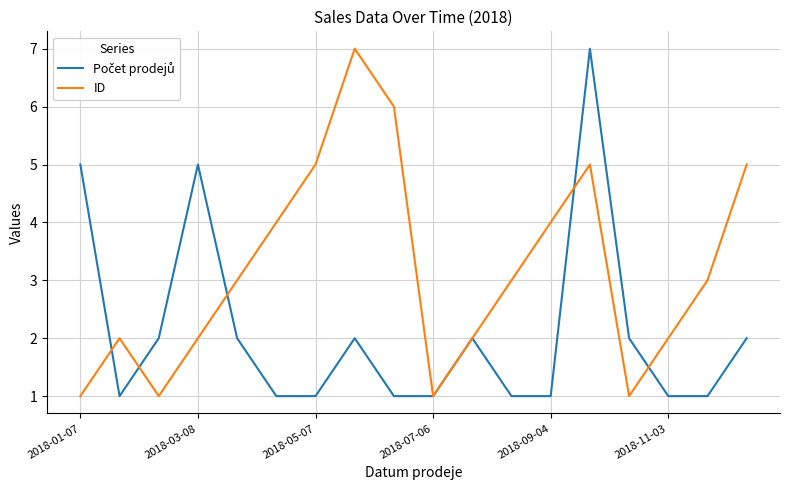

Which series has the largest total across all categories?

ID